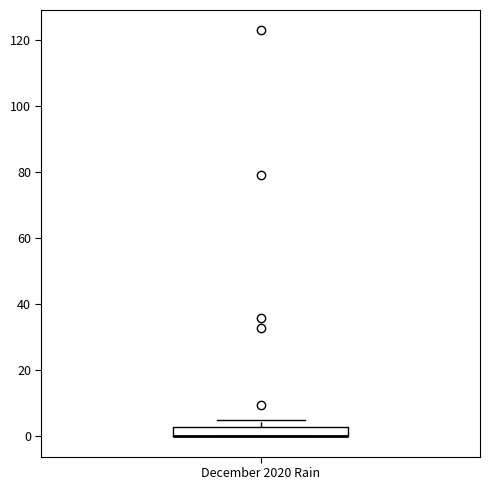

Where does the upper whisker of the box for December 2020 Rain end on the y-axis? The values are not printed on the chart, so give them approximately, as read against the axis.

6